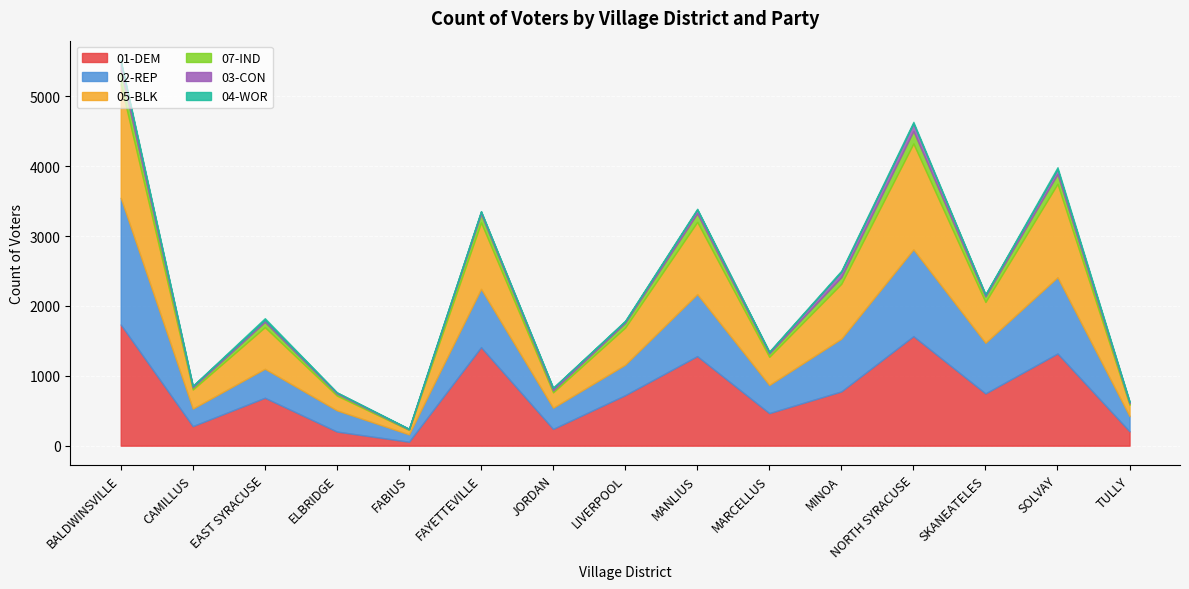

True or false: 02-REP has a value of 574 at SOLVAY.

False